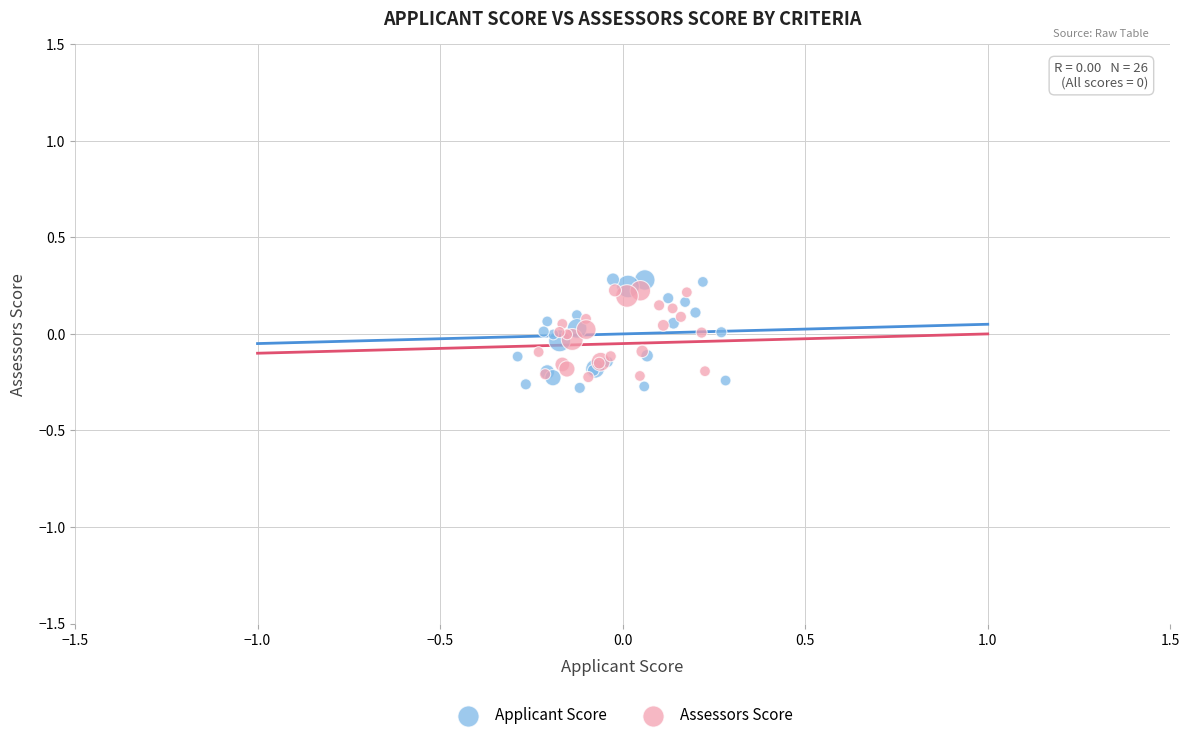

Which series has the largest Y range (max minus min)?

Applicant Score